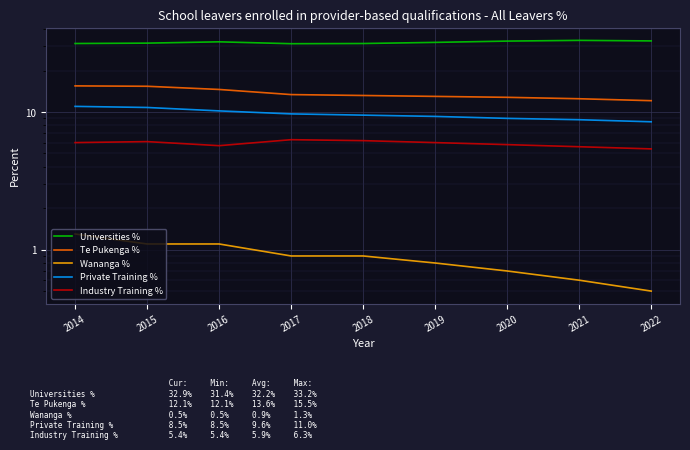

At how many categories does at least one series exceed 0?

9